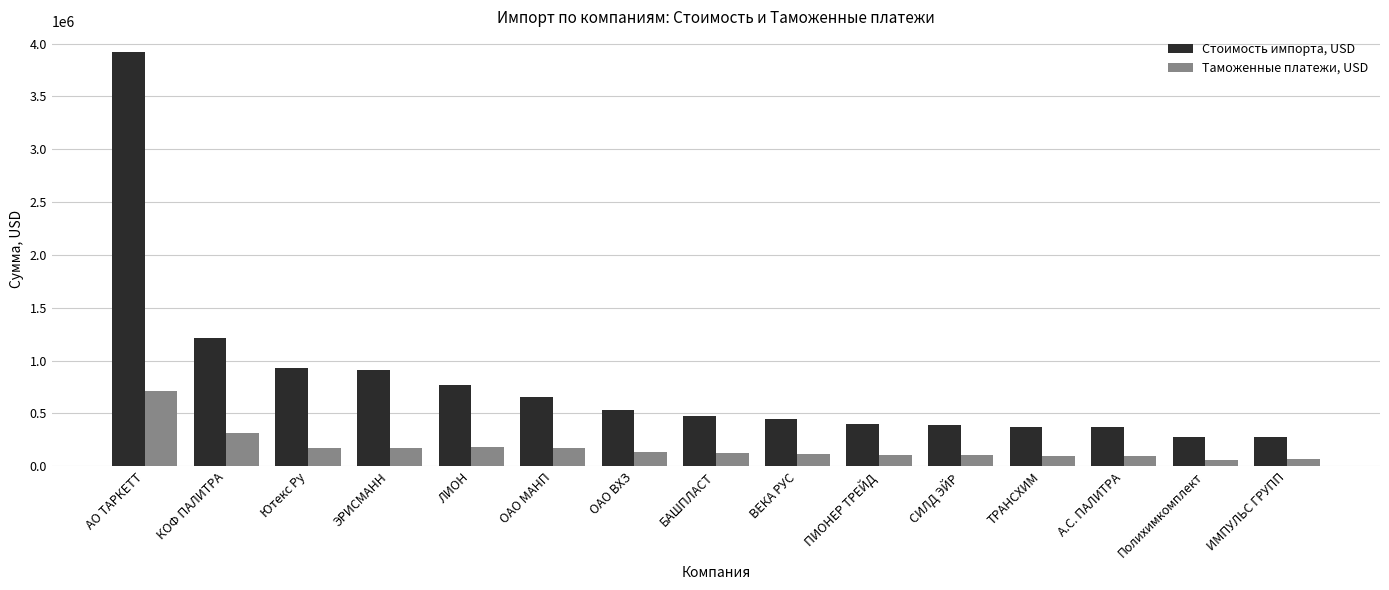

Where does the Таможенные платежи, USD series first go above 122289?

АО ТАРКЕТТ